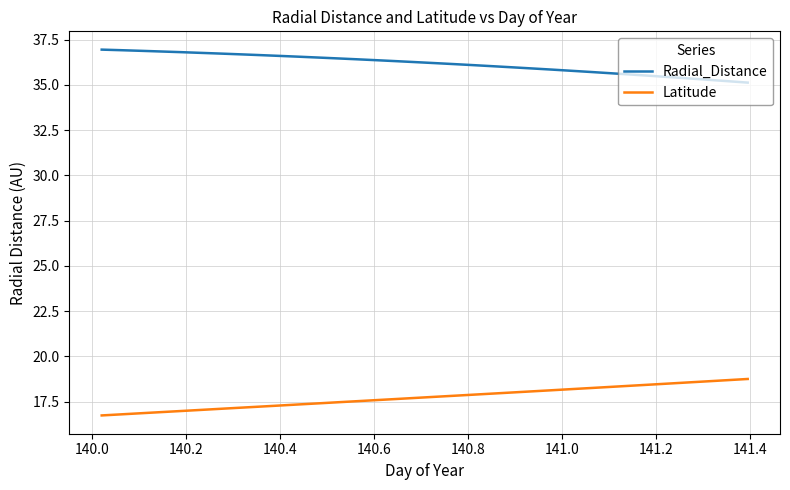

List the series in order of their peak value, highest first.

Radial_Distance, Latitude